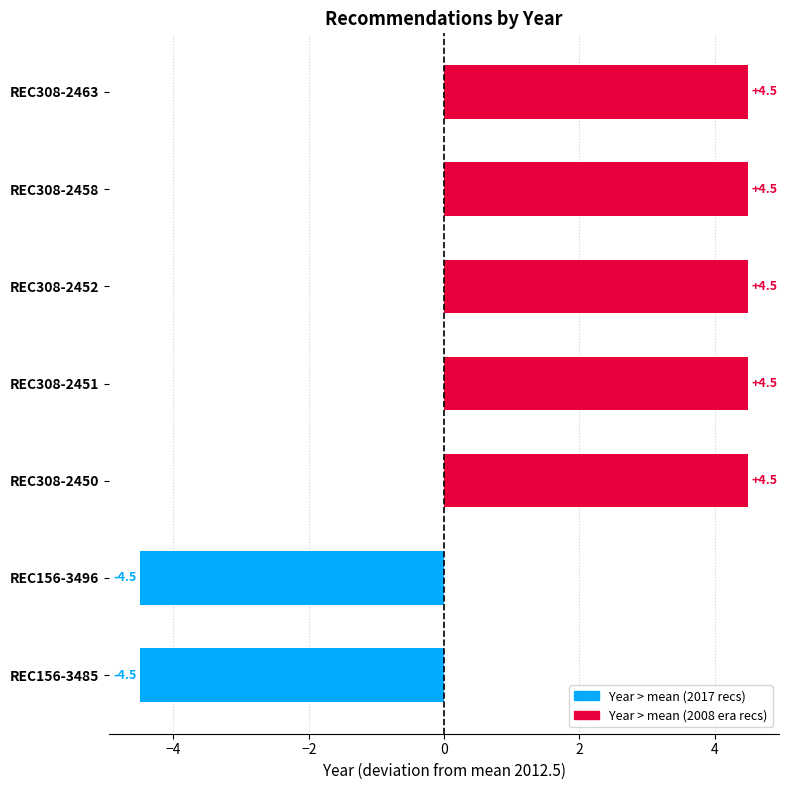

What is the sum of all values?

13.5